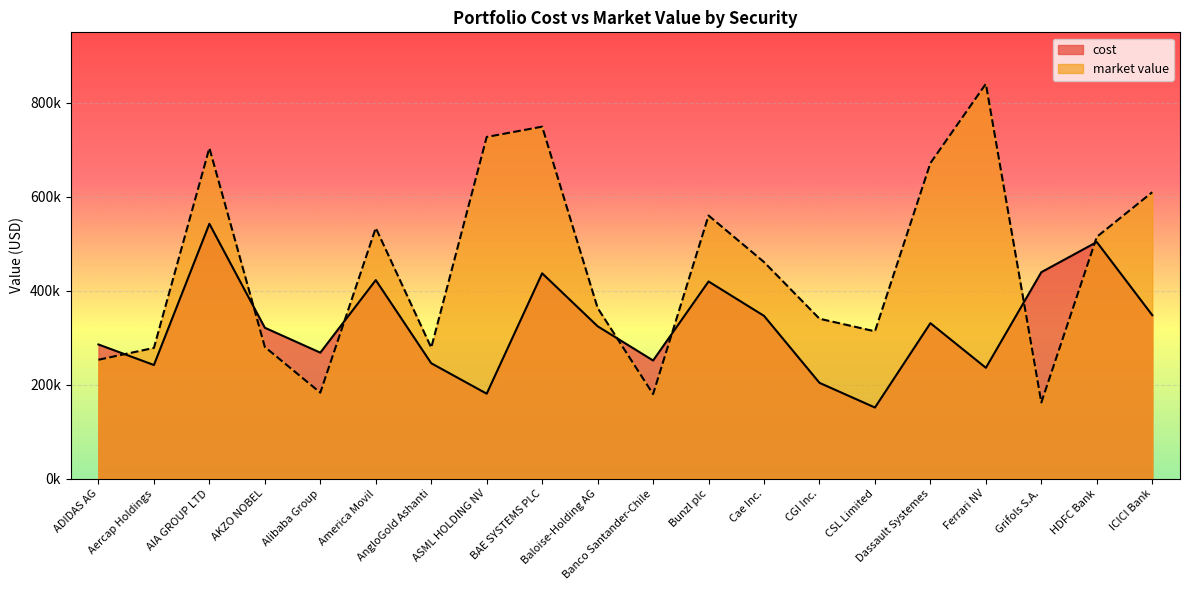

The value of market value at Bunzl plc is 860718.9. True or false?

False